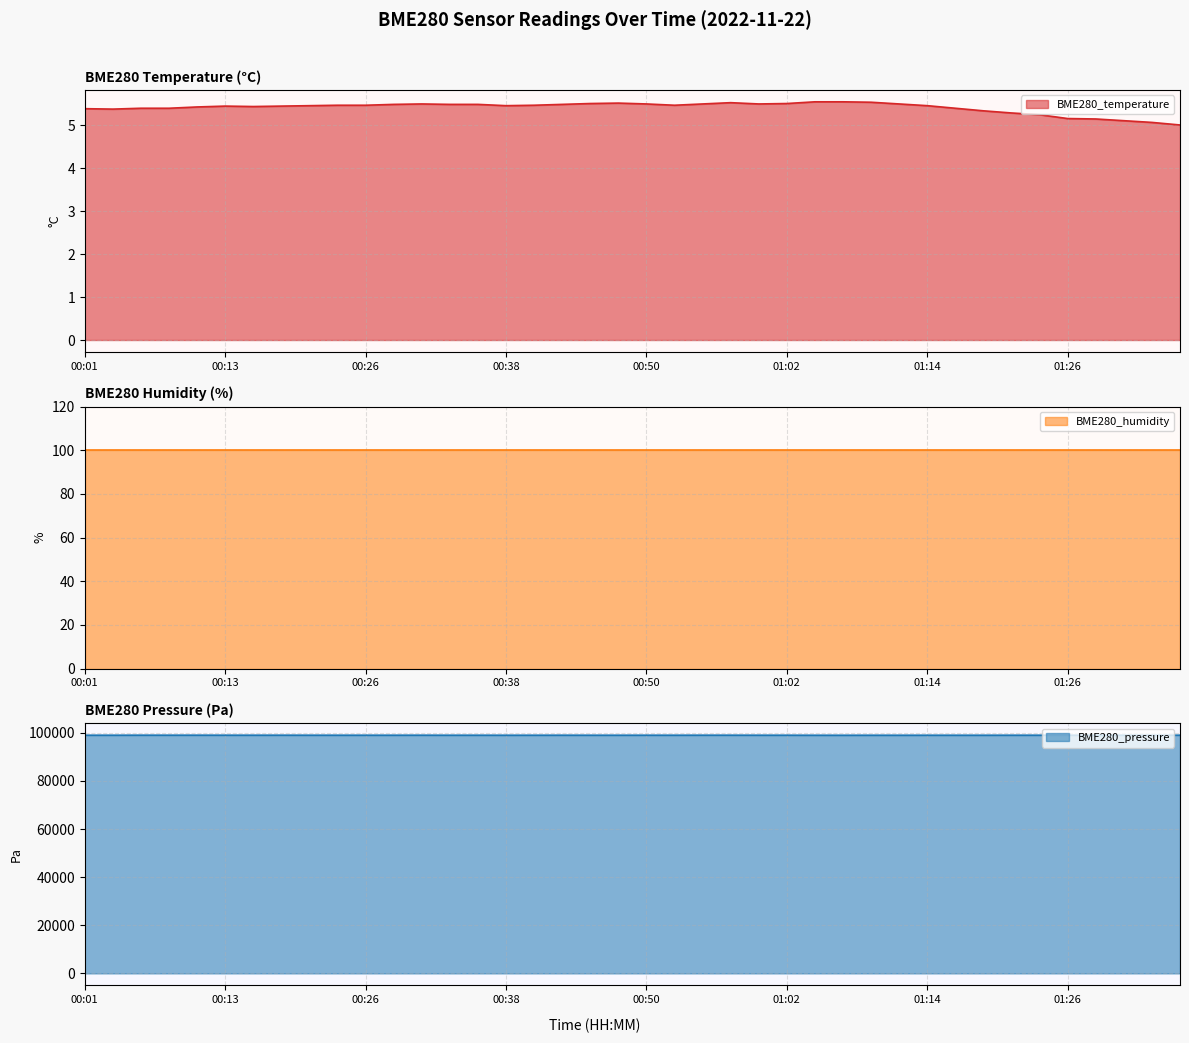

Which category has the lowest value in the BME280_pressure series?

01:07